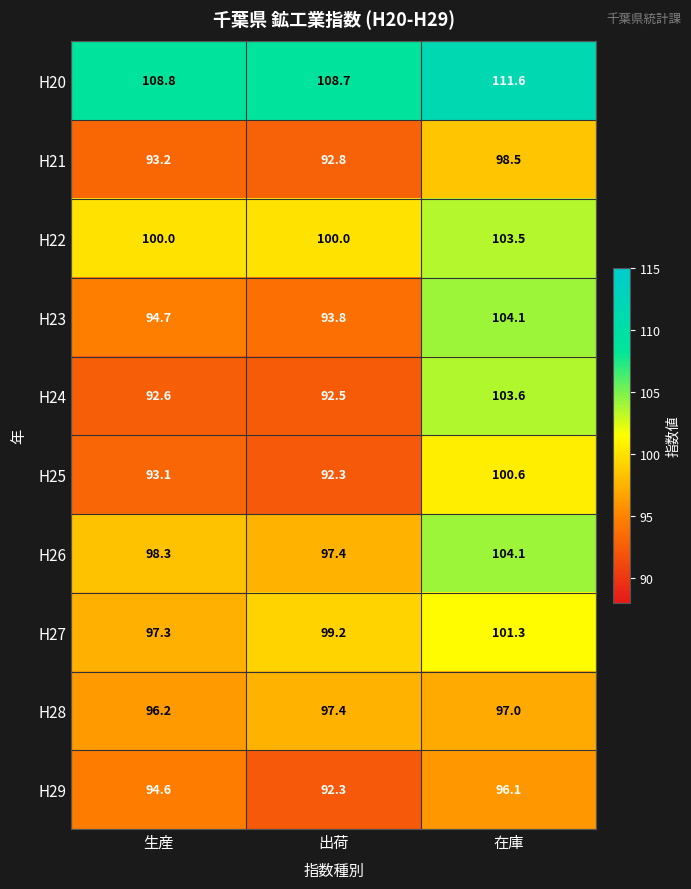

Which series has the widest spread of values?

H24